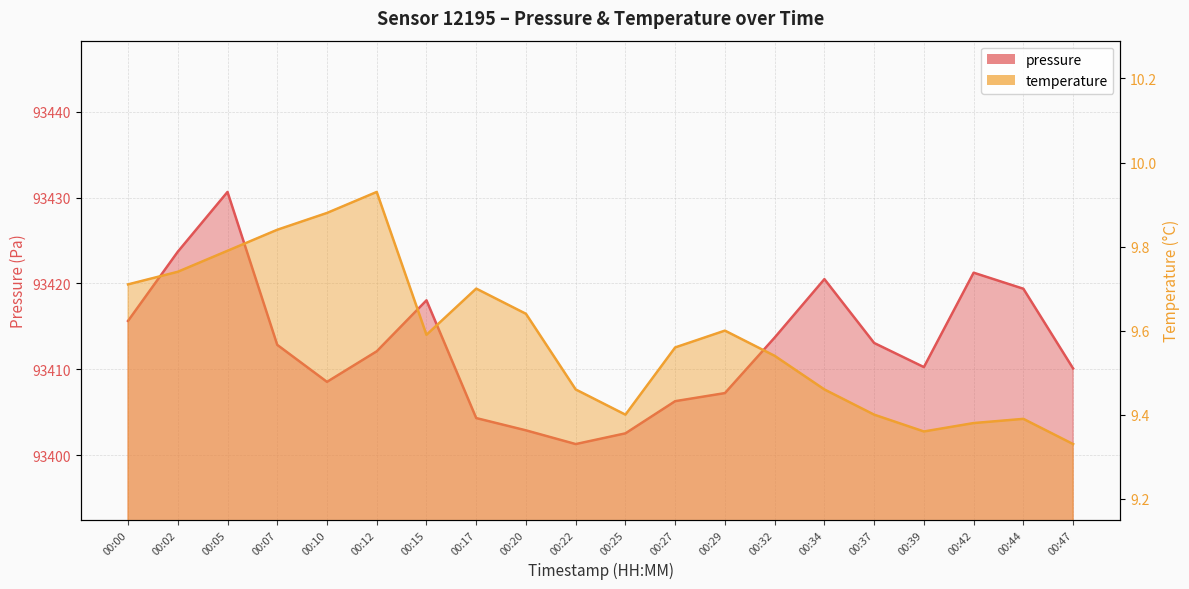

What is the spread (max minus min) of values at 00:27?

93396.7